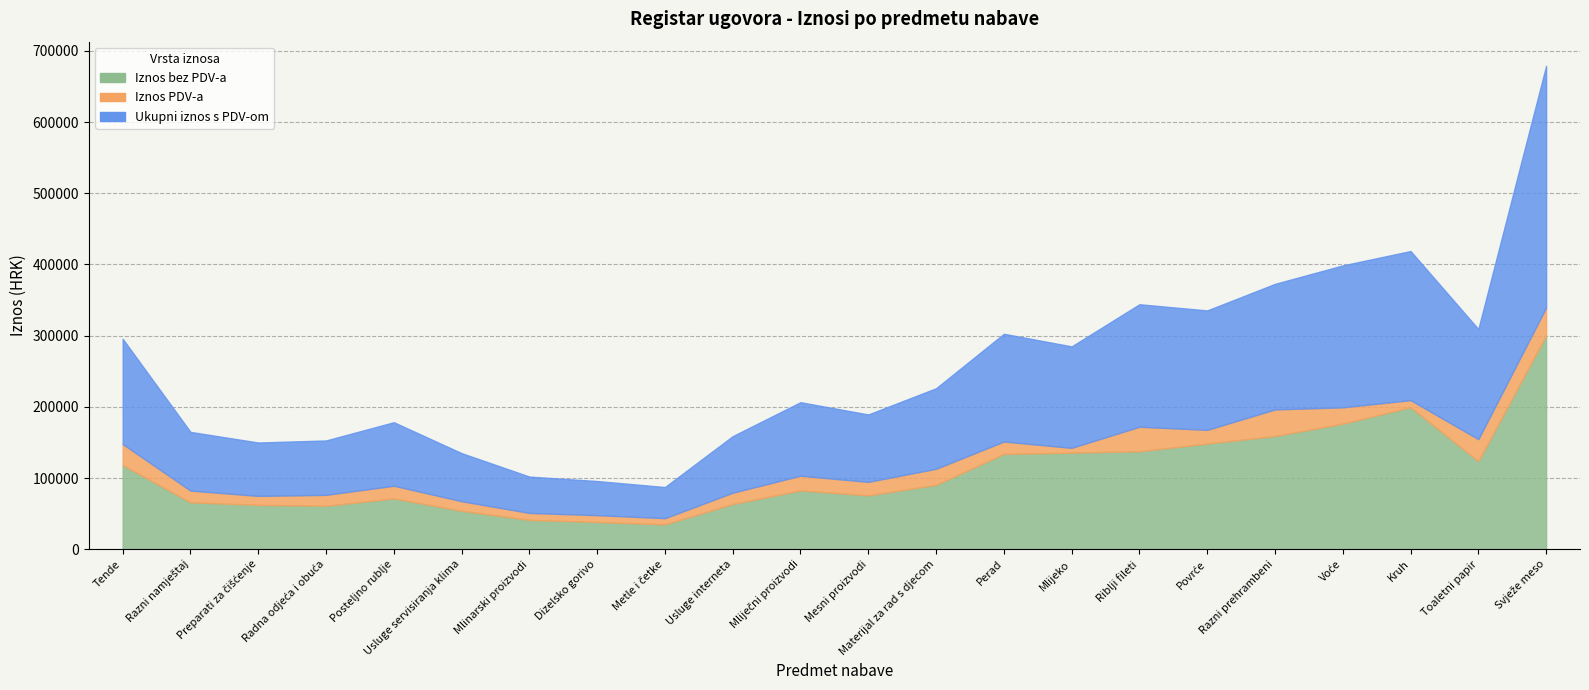

What is the difference between the maximum and minimum values in the Ukupni iznos s PDV-om series?

295755.3